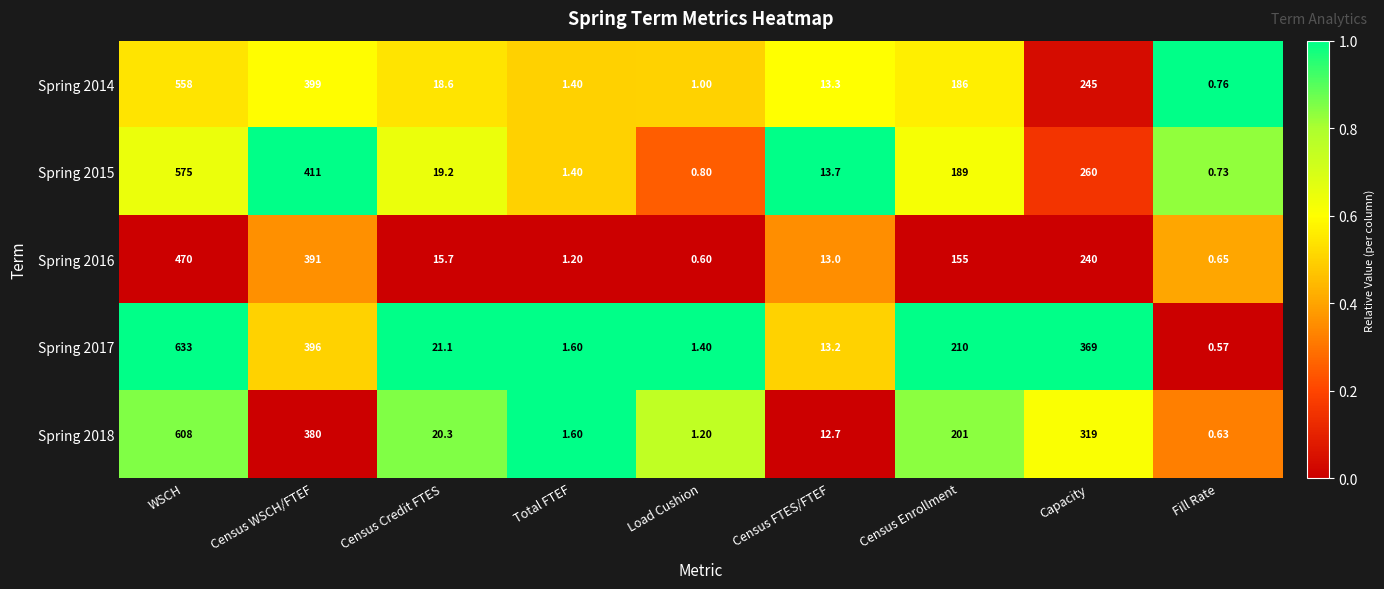

At which label does Spring 2016 first exceed 15?

WSCH